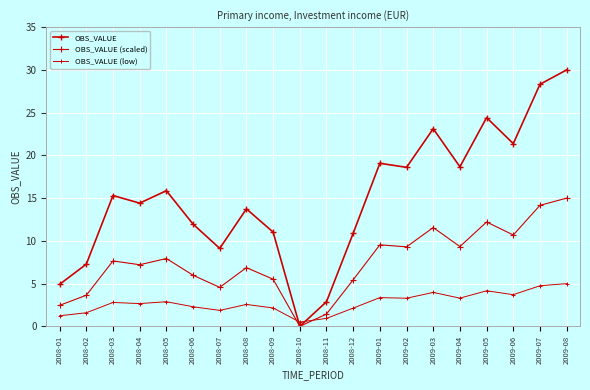

Is it true that OBS_VALUE (scaled) equals 14.2 at 2009-07?

True